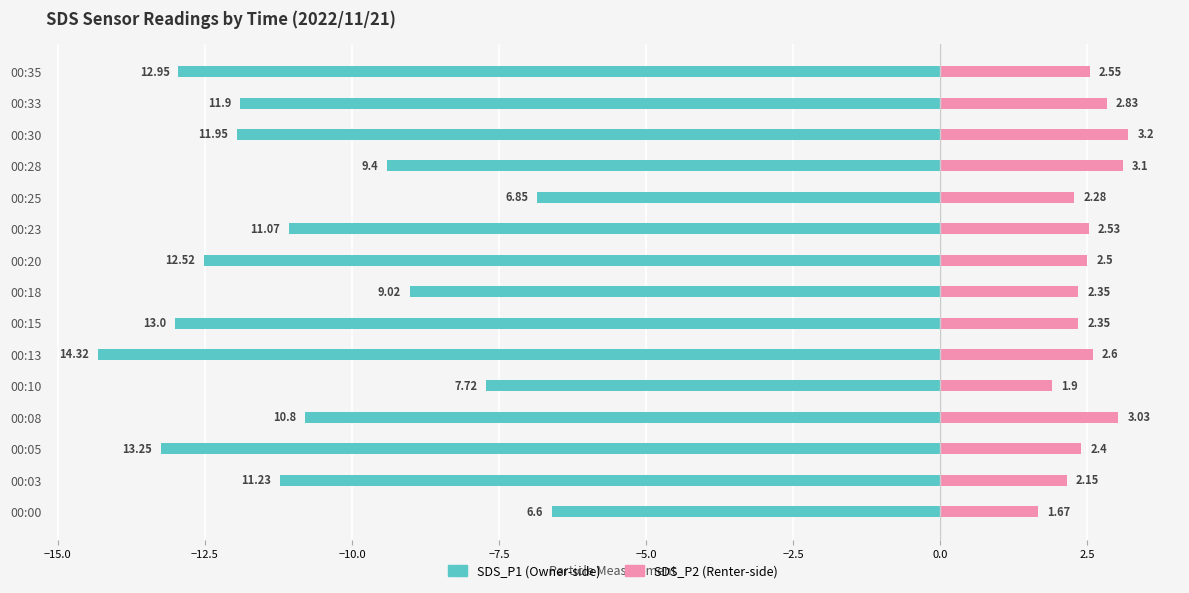

What is the value of the SDS_P2 bar at the 2nd from the left?

2.1